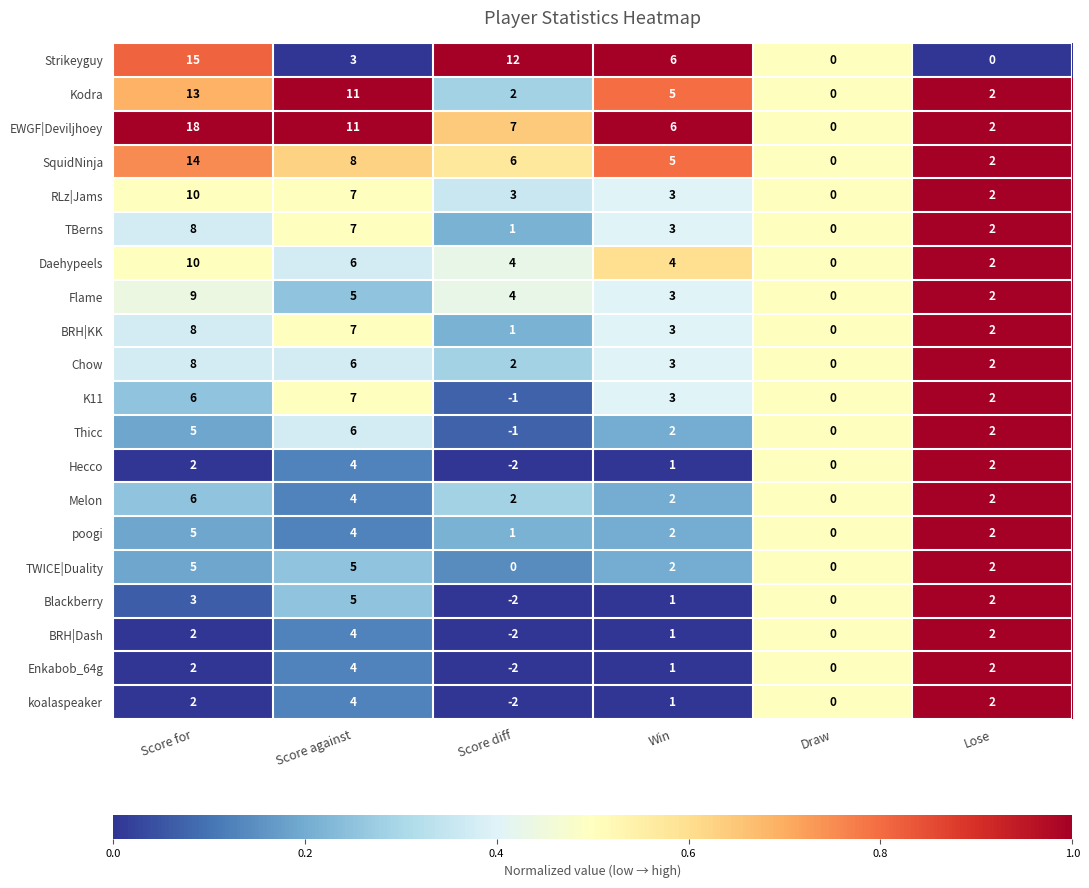

How many distinct data groups are displayed?

20